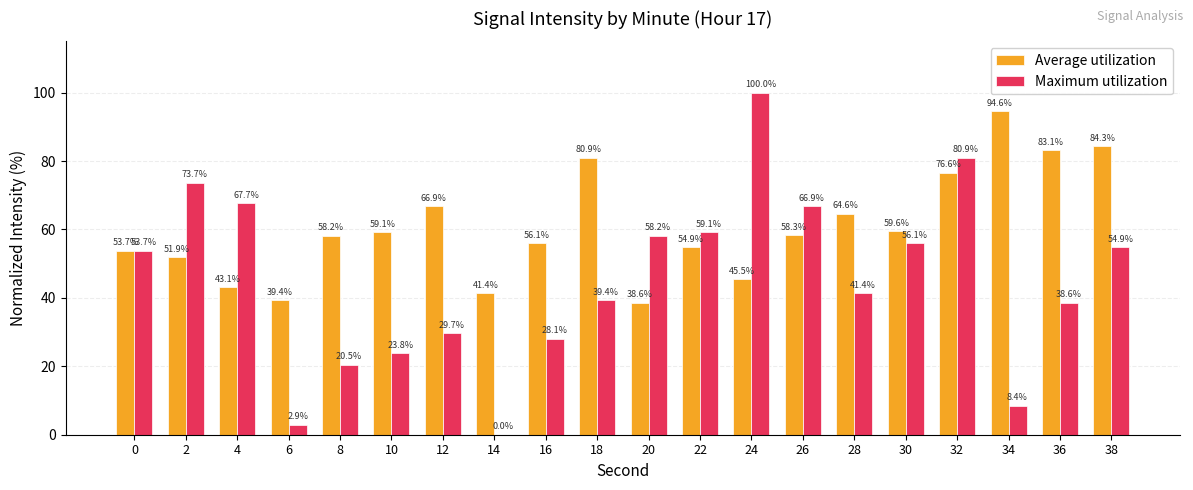

What is the sum of all Average utilization values?

1210.9